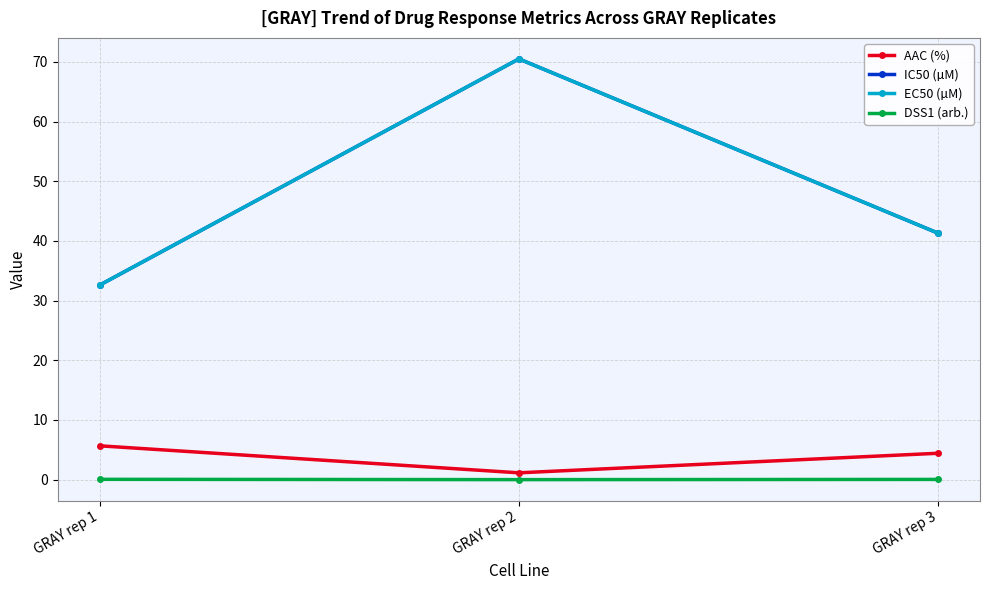

Reading left to right, extract all data points from this chart.

AAC (%): 5.7	1.1	4.4
IC50 (µM): 32.6	70.5	41.3
EC50 (µM): 32.6	70.5	41.3
DSS1 (arb.): 0.0	0.0	0.0